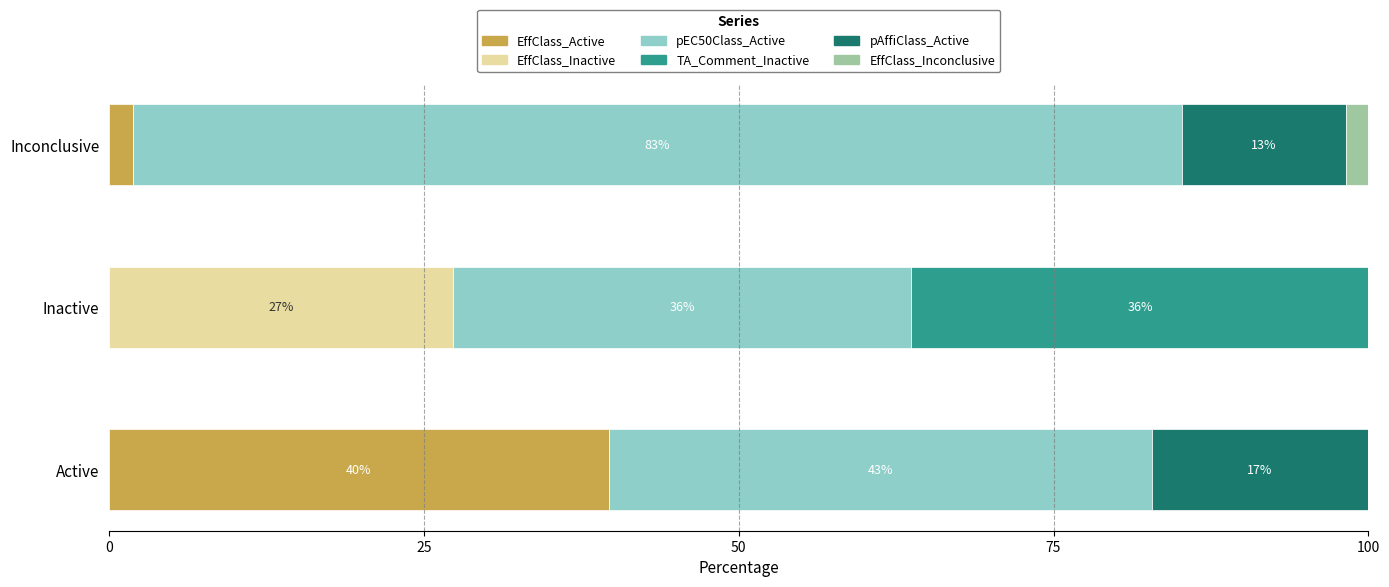

Which category has the highest value in the EffClass_Active series?

Active